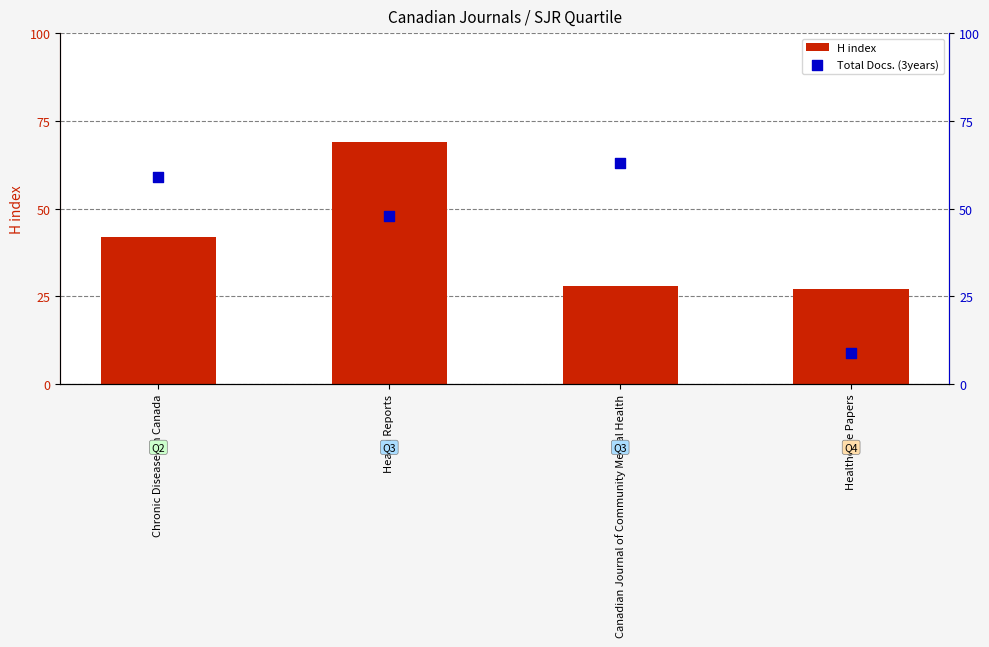

At which category is the sum across all series the highest?

Health Reports